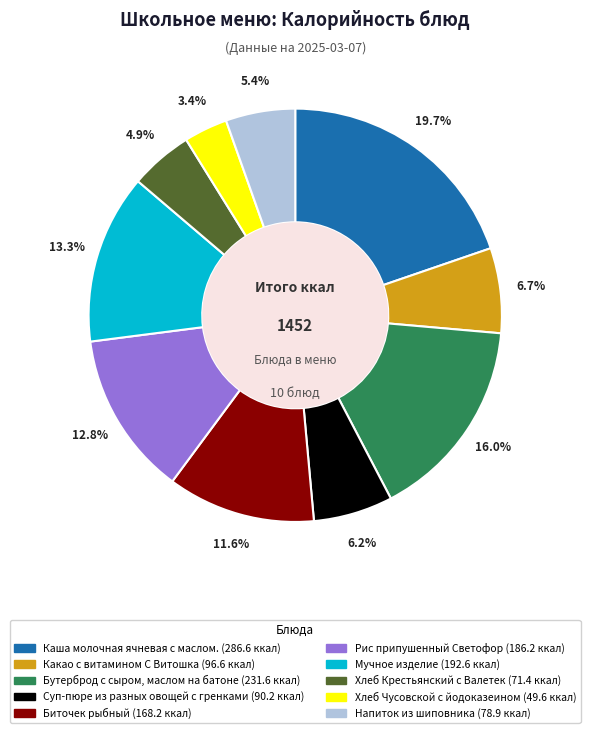

How many slices are in this pie chart?

10